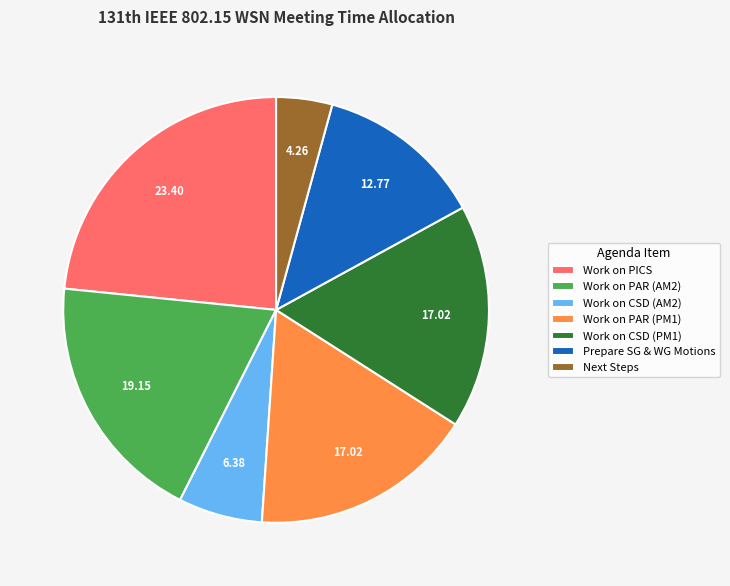

Is Work on CSD (AM2) the majority of the pie?

No